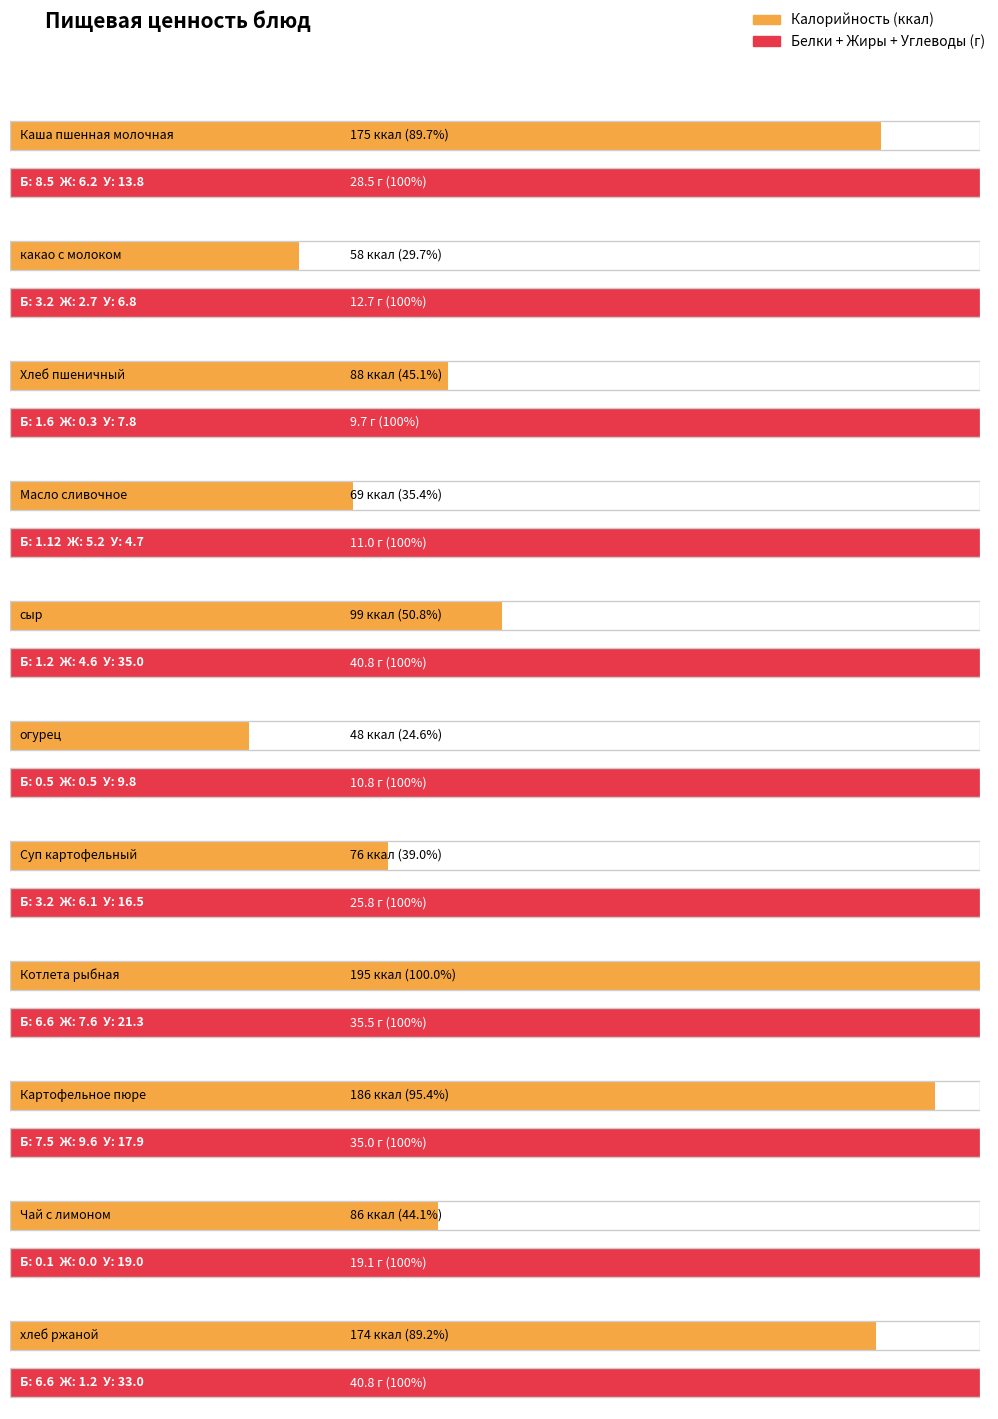

List the series in order of their peak value, highest first.

Калорийность, Углеводы, Жиры, Белки